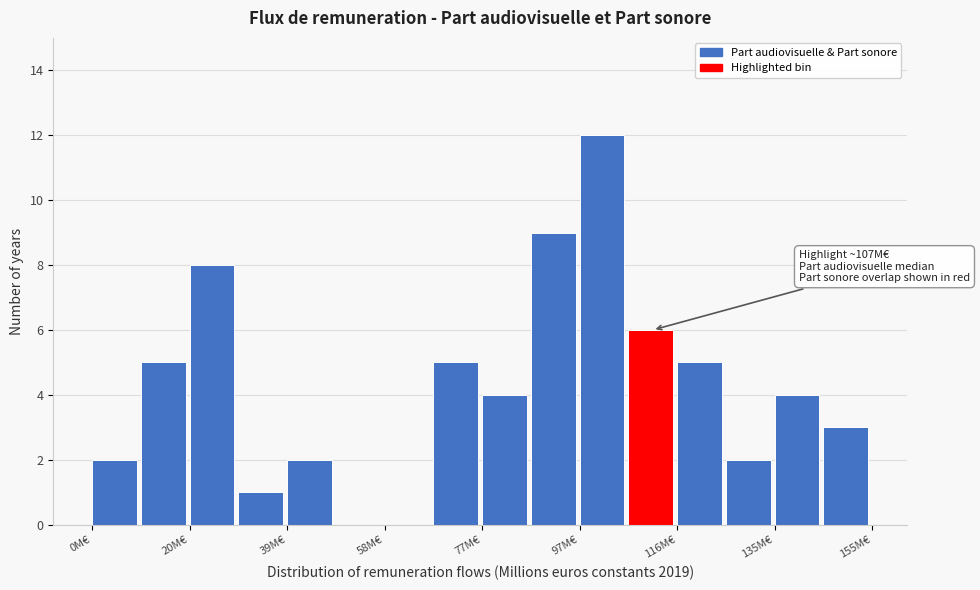

Over which range of the x-axis is the bar tallest?

96 to 106